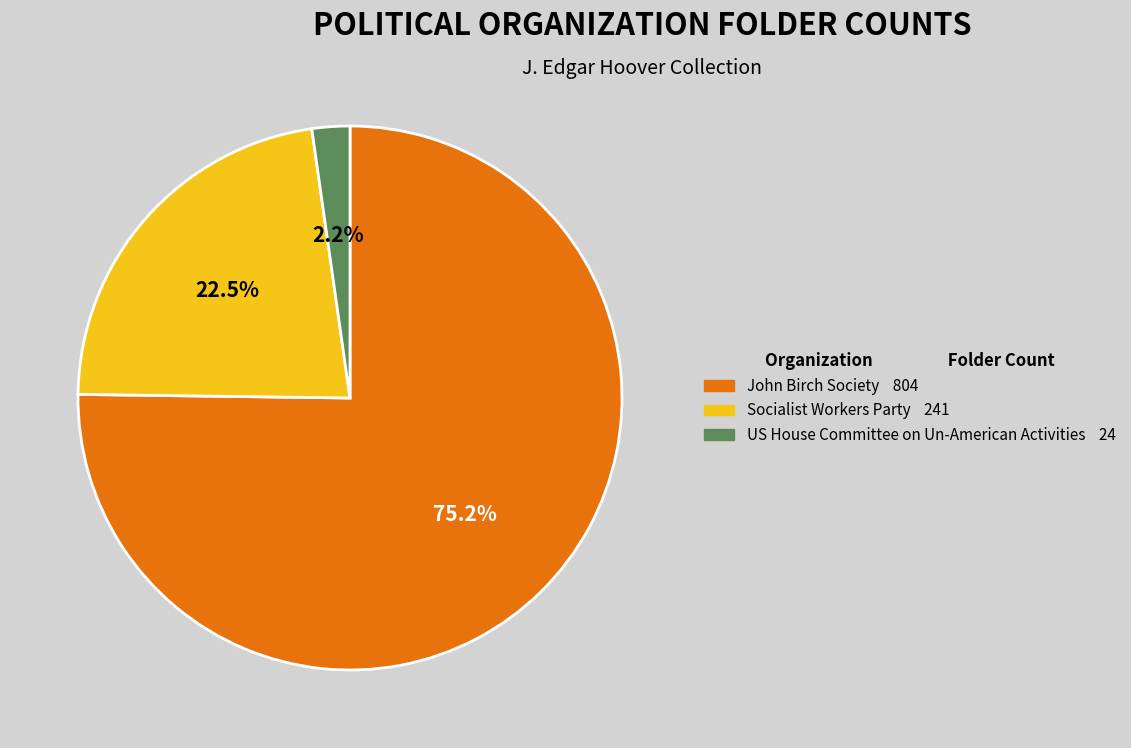

Combined, do Socialist Workers Party and John Birch Society account for over 50%?

Yes